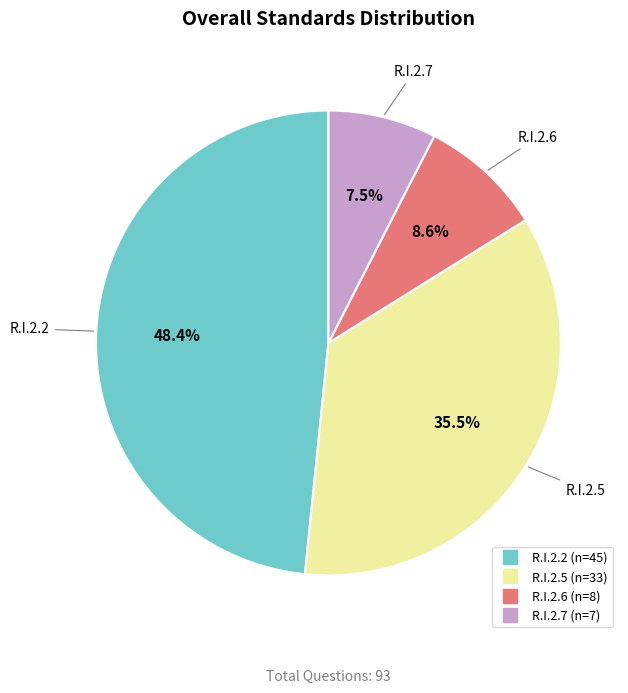

How many segments does this pie chart have?

4